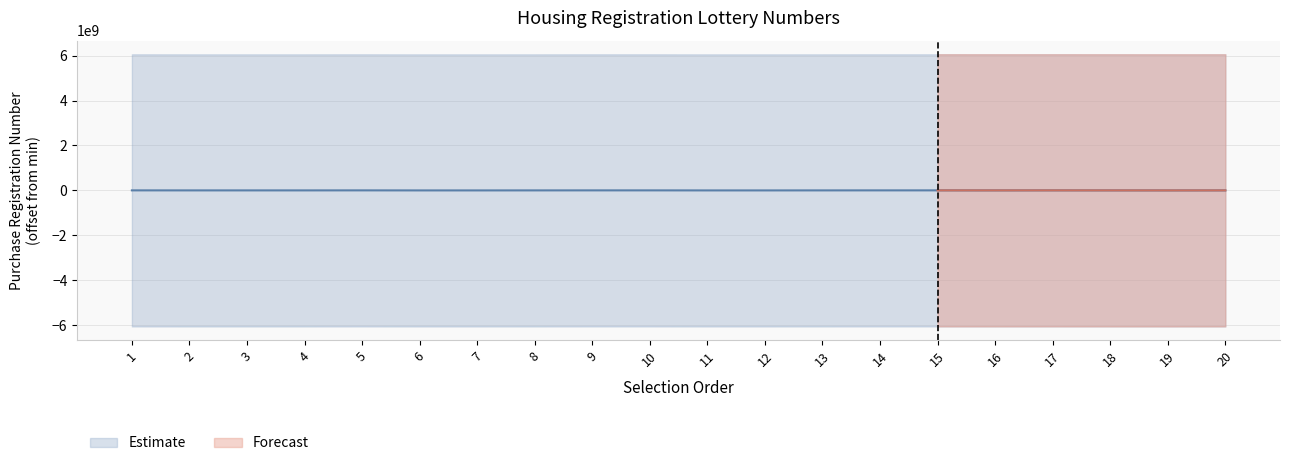

What is the sum of the values at 2 and 7?

1000782